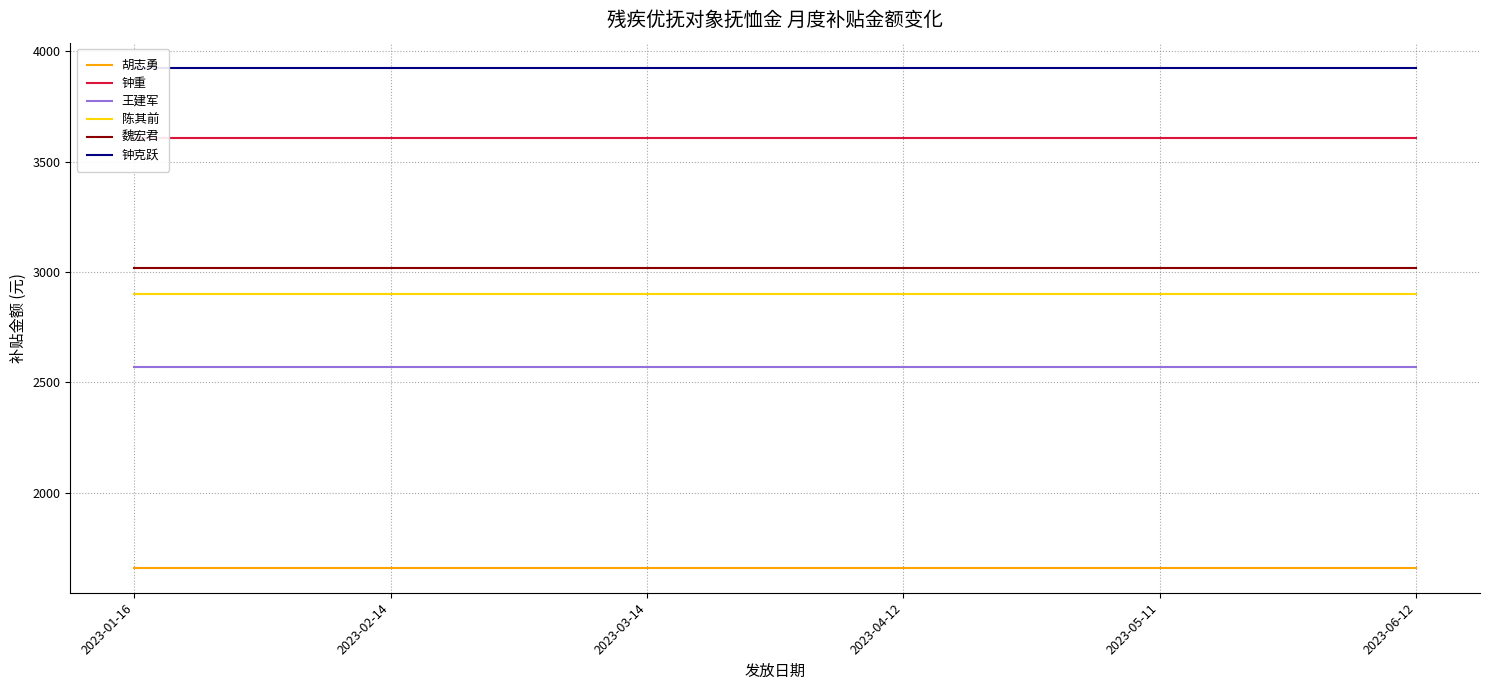

True or false: 陈其前 and 王建军 cross at least once.

False